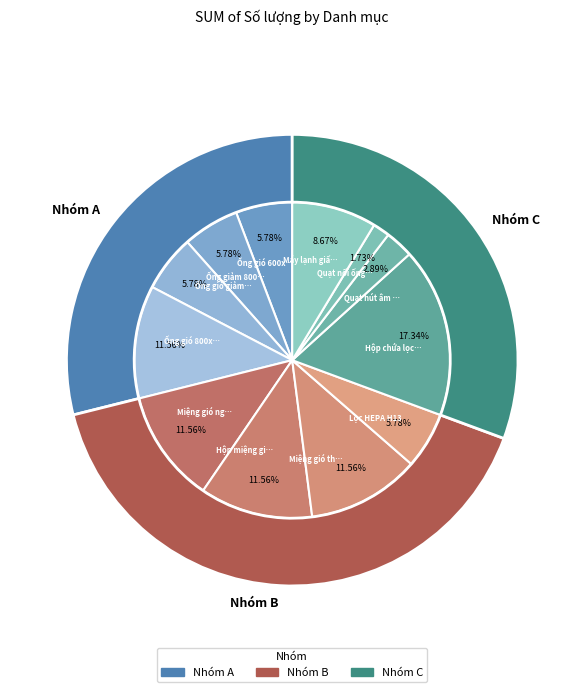

To the nearest percent, what portion does Co ống gió 250x250 represent?

3%